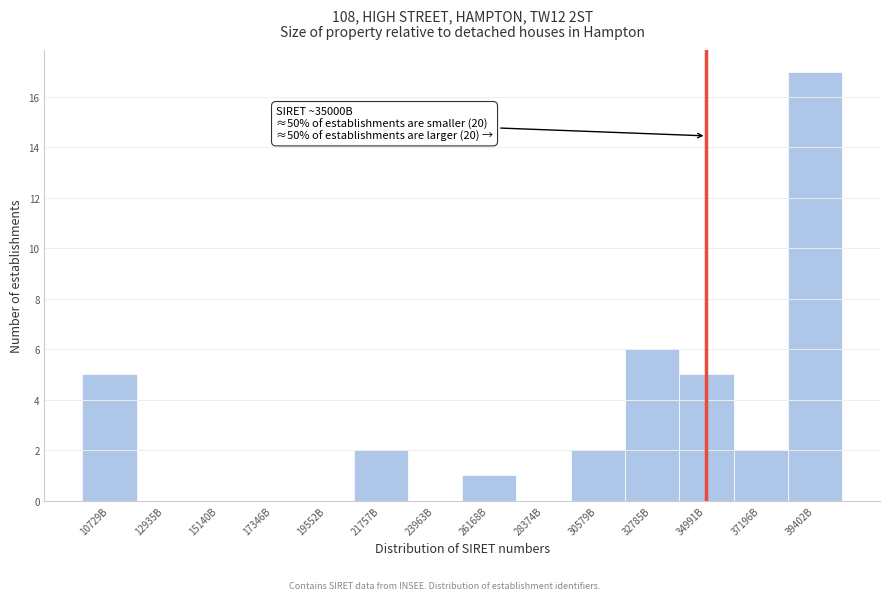

Reading left to right, what are all the values shown in this chart?

10729B=5	12935B=0	15140B=0	17346B=0	19552B=0	21757B=2	23963B=0	26168B=1	28374B=0	30579B=2	32785B=6	34991B=5	37196B=2	39402B=17